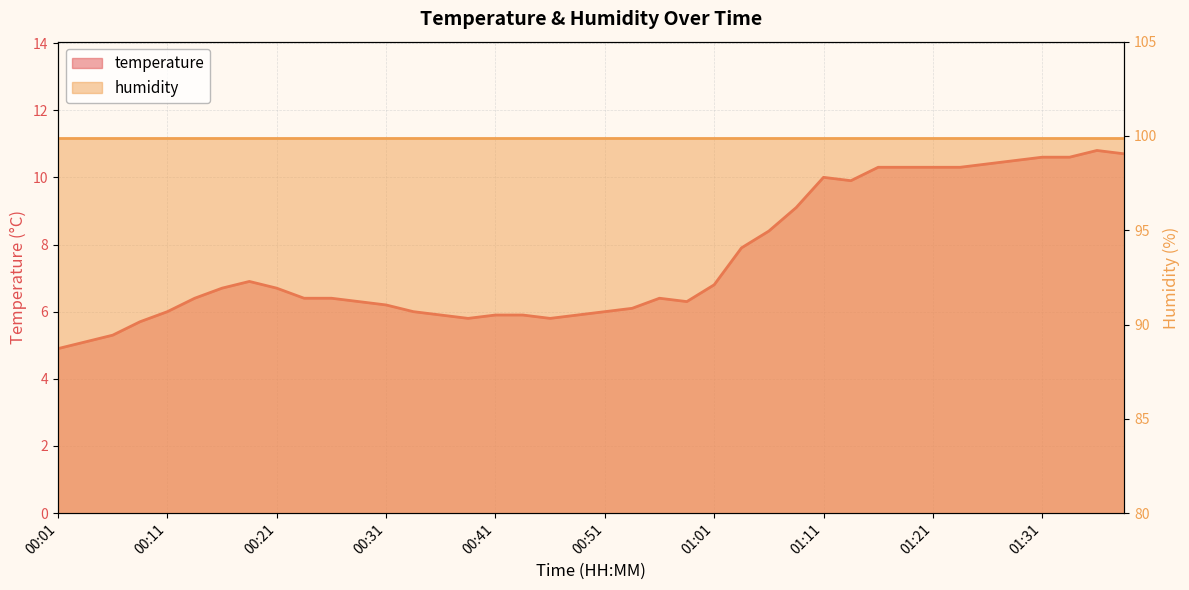

List the labels in order of value, smallest first.

00:01, 00:03, 00:06, 00:08, 00:38, 00:46, 00:36, 00:41, 00:43, 00:48, 00:11, 00:34, 00:51, 00:53, 00:31, 00:28, 00:58, 00:13, 00:23, 00:26, 00:56, 00:16, 00:21, 01:01, 00:18, 01:03, 01:06, 01:08, 01:13, 01:11, 01:16, 01:18, 01:21, 01:23, 01:26, 01:28, 01:31, 01:33, 01:41, 01:38